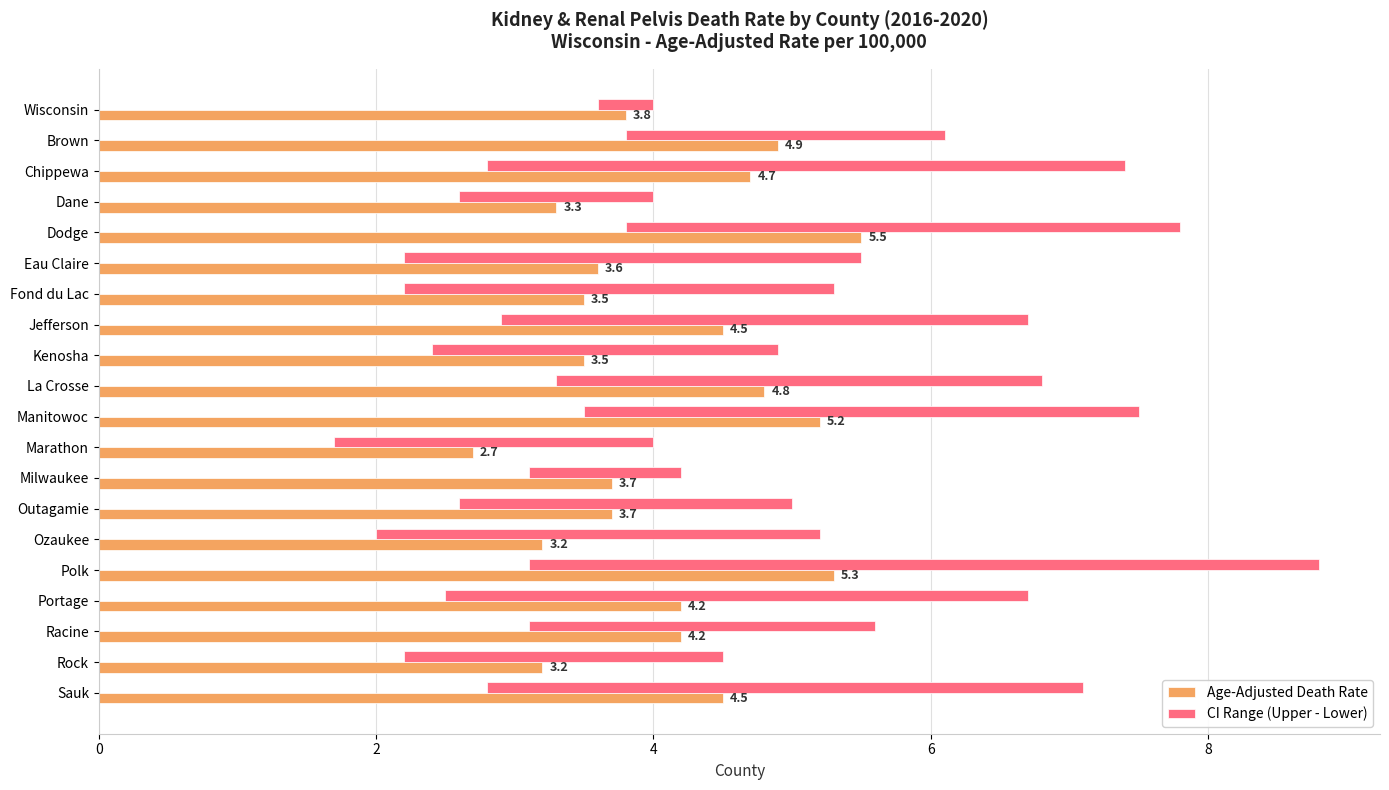

Reading right to left, extract all data points from this chart.

Age-Adjusted Death Rate: 4.5	3.2	4.2	4.2	5.3	3.2	3.7	3.7	2.7	5.2	4.8	3.5	4.5	3.5	3.6	5.5	3.3	4.7	4.9	3.8
CI Range (Upper - Lower): 4.3	2.3	2.5	4.2	5.7	3.2	2.4	1.1	2.3	4.0	3.5	2.5	3.8	3.1	3.3	4.0	1.4	4.6	2.3	0.4